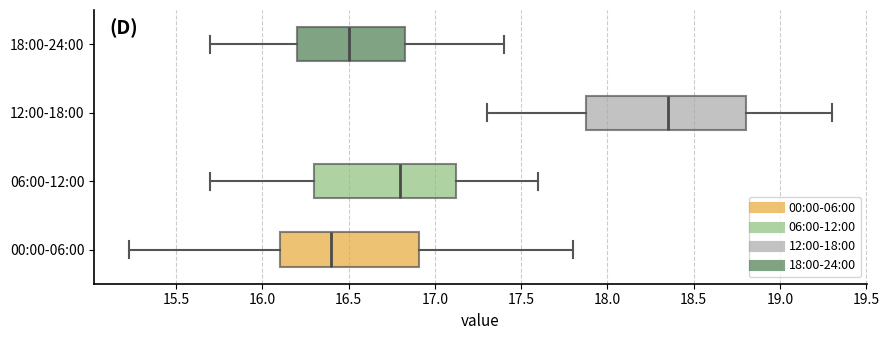

Reading bottom to top, transcribe this box plot: for each box, give where its median line is, the range the box spans, and where its two whiskers end, as read against the x-axis. The values are not printed on the chart, so give them approximately, as read against the axis.

00:00-06:00: median 16.40, box 16.10 to 16.90, whiskers 15.25 to 17.80
06:00-12:00: median 16.80, box 16.30 to 17.15, whiskers 15.70 to 17.60
12:00-18:00: median 18.35, box 17.90 to 18.80, whiskers 17.30 to 19.30
18:00-24:00: median 16.50, box 16.20 to 16.85, whiskers 15.70 to 17.40